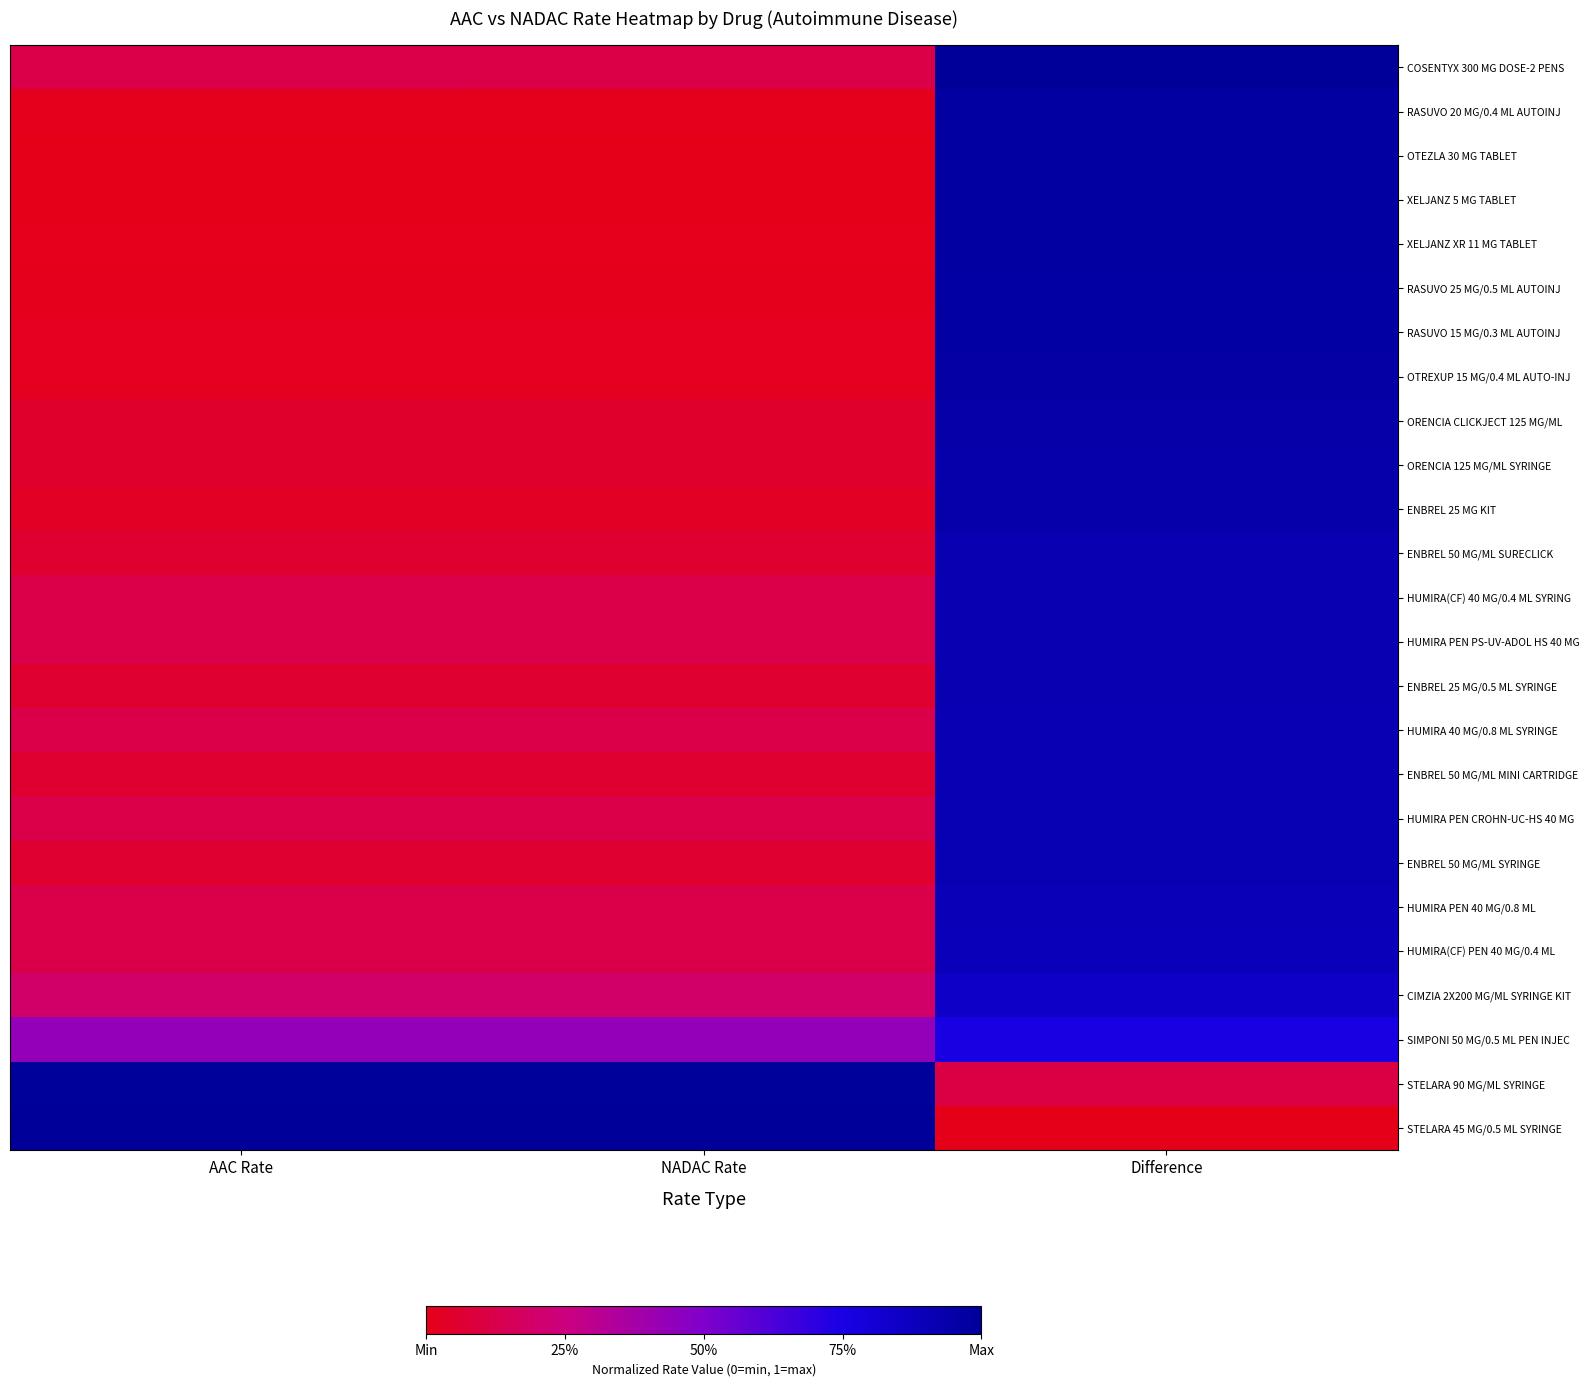

Rank the series at Difference from highest to lowest value.

COSENTYX 300 MG DOSE-2 PENS, RASUVO 20 MG/0.4 ML AUTOINJ, OTEZLA 30 MG TABLET, XELJANZ 5 MG TABLET, XELJANZ XR 11 MG TABLET, RASUVO 25 MG/0.5 ML AUTOINJ, RASUVO 15 MG/0.3 ML AUTOINJ, OTREXUP 15 MG/0.4 ML AUTO-INJ, ORENCIA CLICKJECT 125 MG/ML, ORENCIA 125 MG/ML SYRINGE, ENBREL 25 MG KIT, ENBREL 50 MG/ML SURECLICK, HUMIRA(CF) 40 MG/0.4 ML SYRING, HUMIRA PEN PS-UV-ADOL HS 40 MG, ENBREL 25 MG/0.5 ML SYRINGE, HUMIRA 40 MG/0.8 ML SYRINGE, ENBREL 50 MG/ML MINI CARTRIDGE, HUMIRA PEN CROHN-UC-HS 40 MG, ENBREL 50 MG/ML SYRINGE, HUMIRA PEN 40 MG/0.8 ML, HUMIRA(CF) PEN 40 MG/0.4 ML, CIMZIA 2X200 MG/ML SYRINGE KIT, SIMPONI 50 MG/0.5 ML PEN INJEC, STELARA 90 MG/ML SYRINGE, STELARA 45 MG/0.5 ML SYRINGE